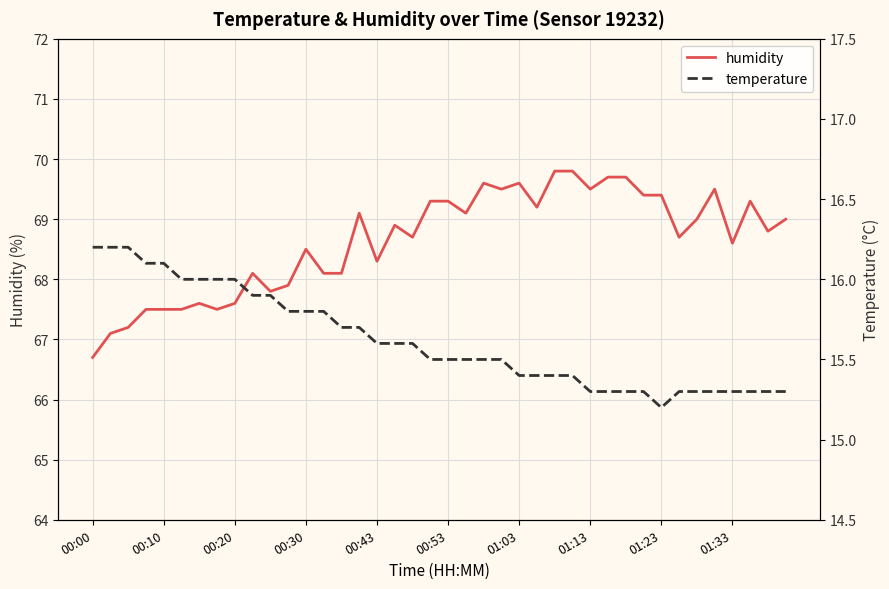

Rank the series by their average value, from lowest to highest.

temperature, humidity